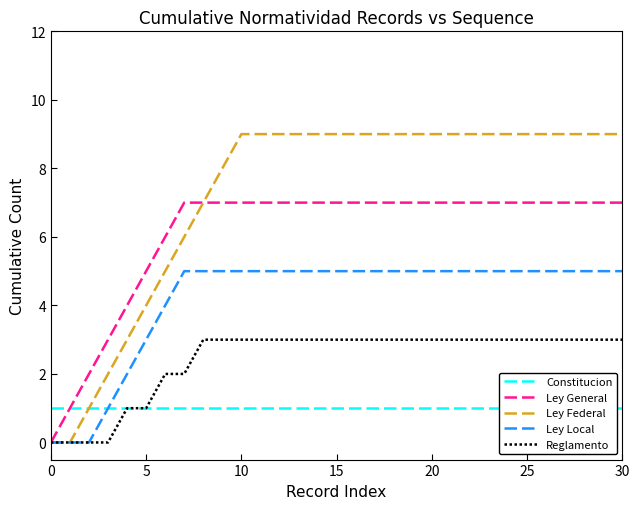

True or false: Ley Local has a value of 2 at 30.

False